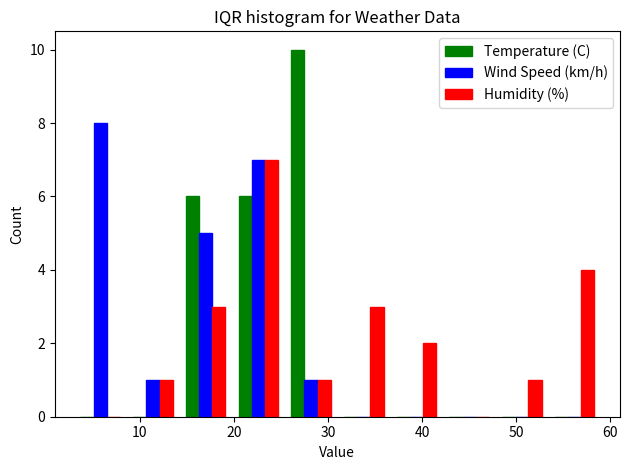

Reading left to right, transcribe this chart: for each range on the x-axis, give the height of each series' bar. Neither the bar edges nor the heights are printed on the chart, so give them approximately, as read against the axes.

3.0 to 8.6: Temperature (C)=0	Wind Speed (km/h)=8	Humidity (%)=0
8.6 to 14.2: Temperature (C)=0	Wind Speed (km/h)=1	Humidity (%)=1
14.2 to 19.8: Temperature (C)=6	Wind Speed (km/h)=5	Humidity (%)=3
19.8 to 25.4: Temperature (C)=6	Wind Speed (km/h)=7	Humidity (%)=7
25.4 to 31.0: Temperature (C)=10	Wind Speed (km/h)=1	Humidity (%)=1
31.0 to 36.6: Temperature (C)=0	Wind Speed (km/h)=0	Humidity (%)=3
36.6 to 42.2: Temperature (C)=0	Wind Speed (km/h)=0	Humidity (%)=2
42.2 to 47.8: Temperature (C)=0	Wind Speed (km/h)=0	Humidity (%)=0
47.8 to 53.4: Temperature (C)=0	Wind Speed (km/h)=0	Humidity (%)=1
53.4 to 59.0: Temperature (C)=0	Wind Speed (km/h)=0	Humidity (%)=4